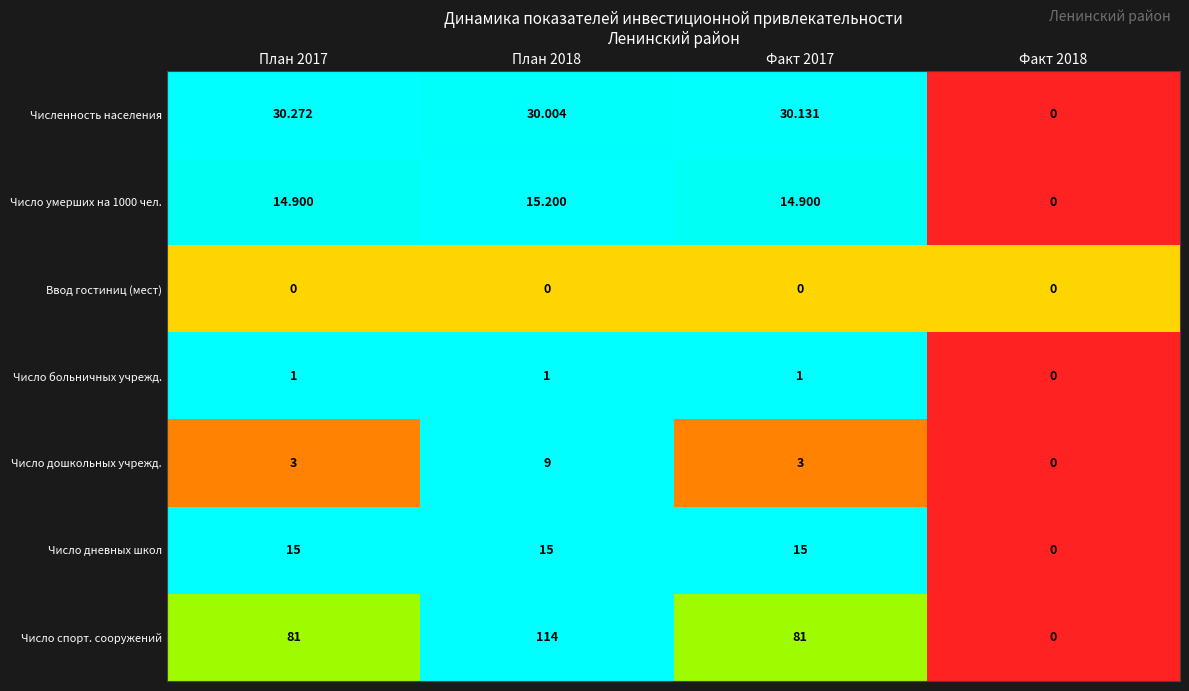

At which category is the sum across all series the highest?

План 2018